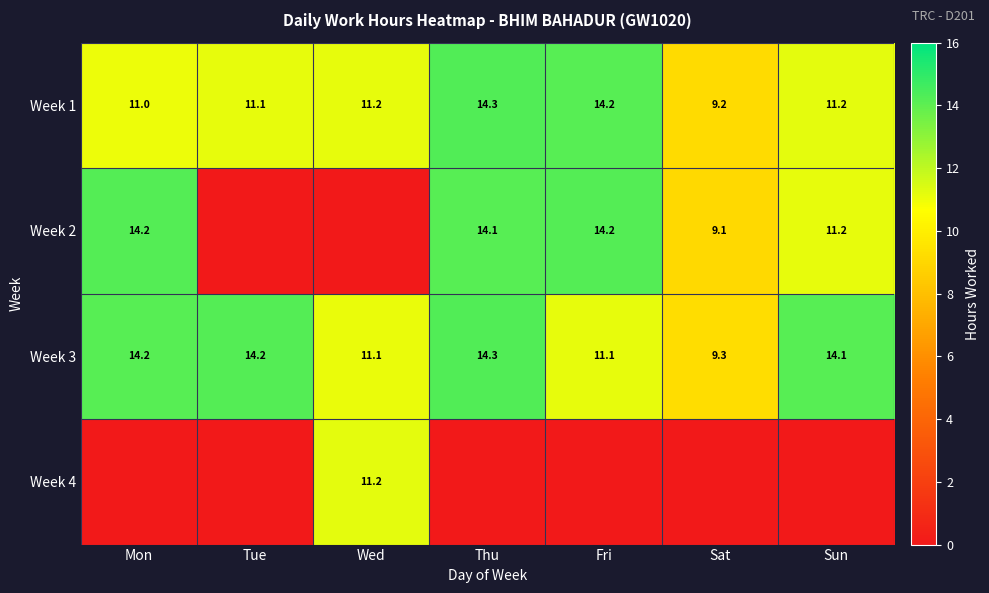

What is the average value of the Week 3 series?

12.6